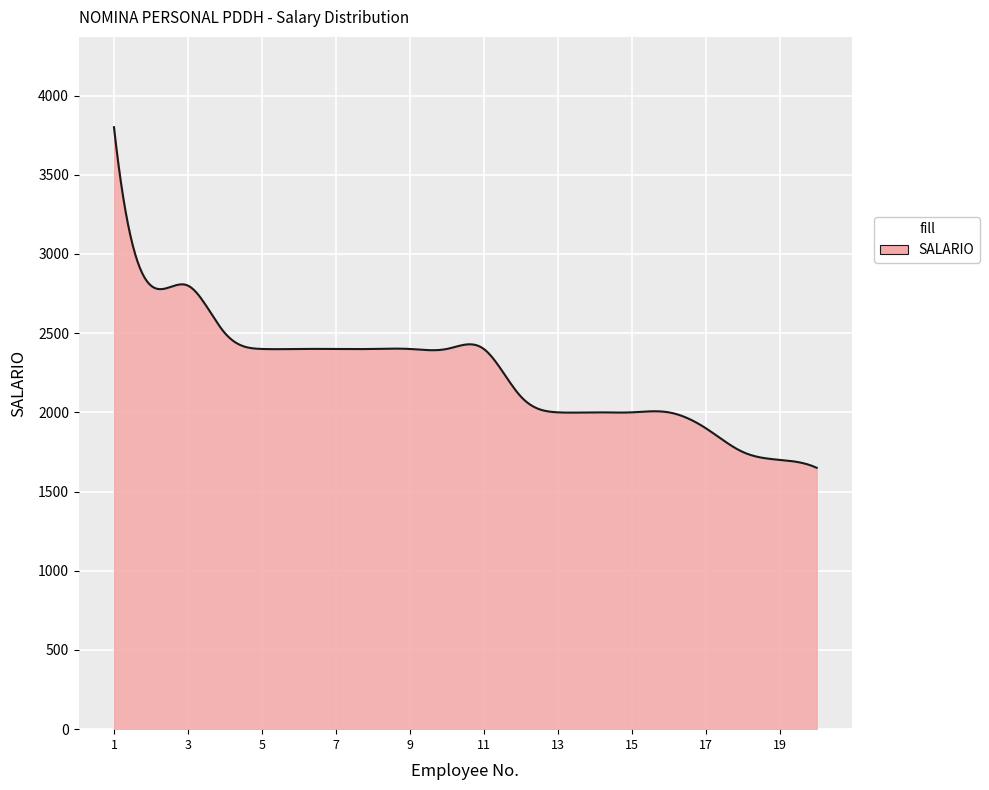

What is the difference between the maximum and second lowest values?

2143.5